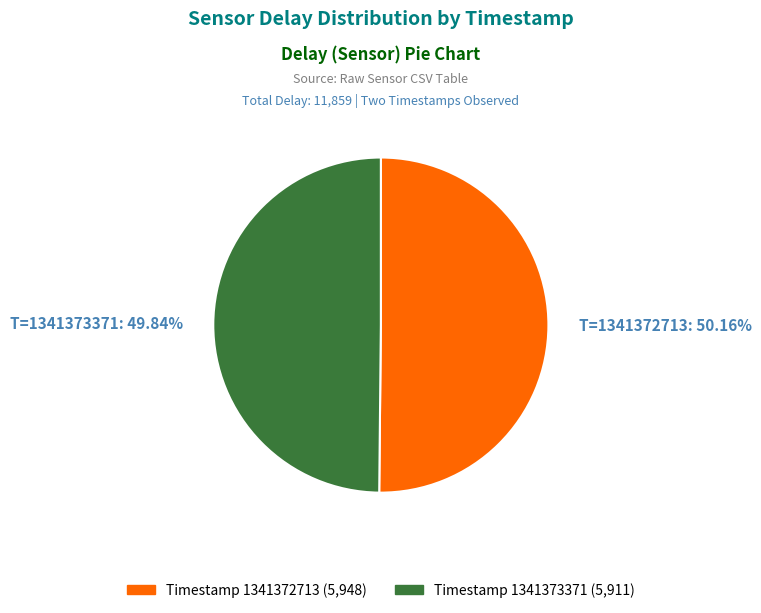

How many slices are in this pie chart?

2